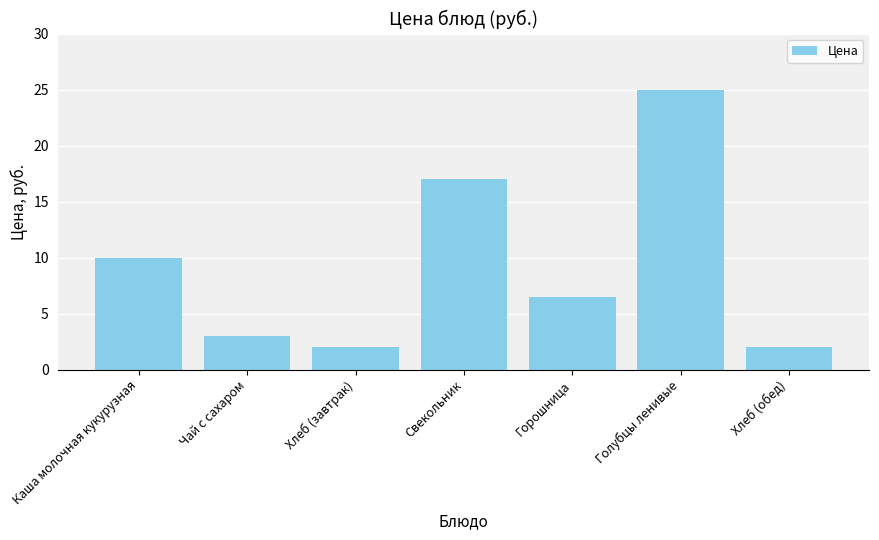

What is the sum of the values at Чай с сахаром and Каша молочная кукурузная?

13.0